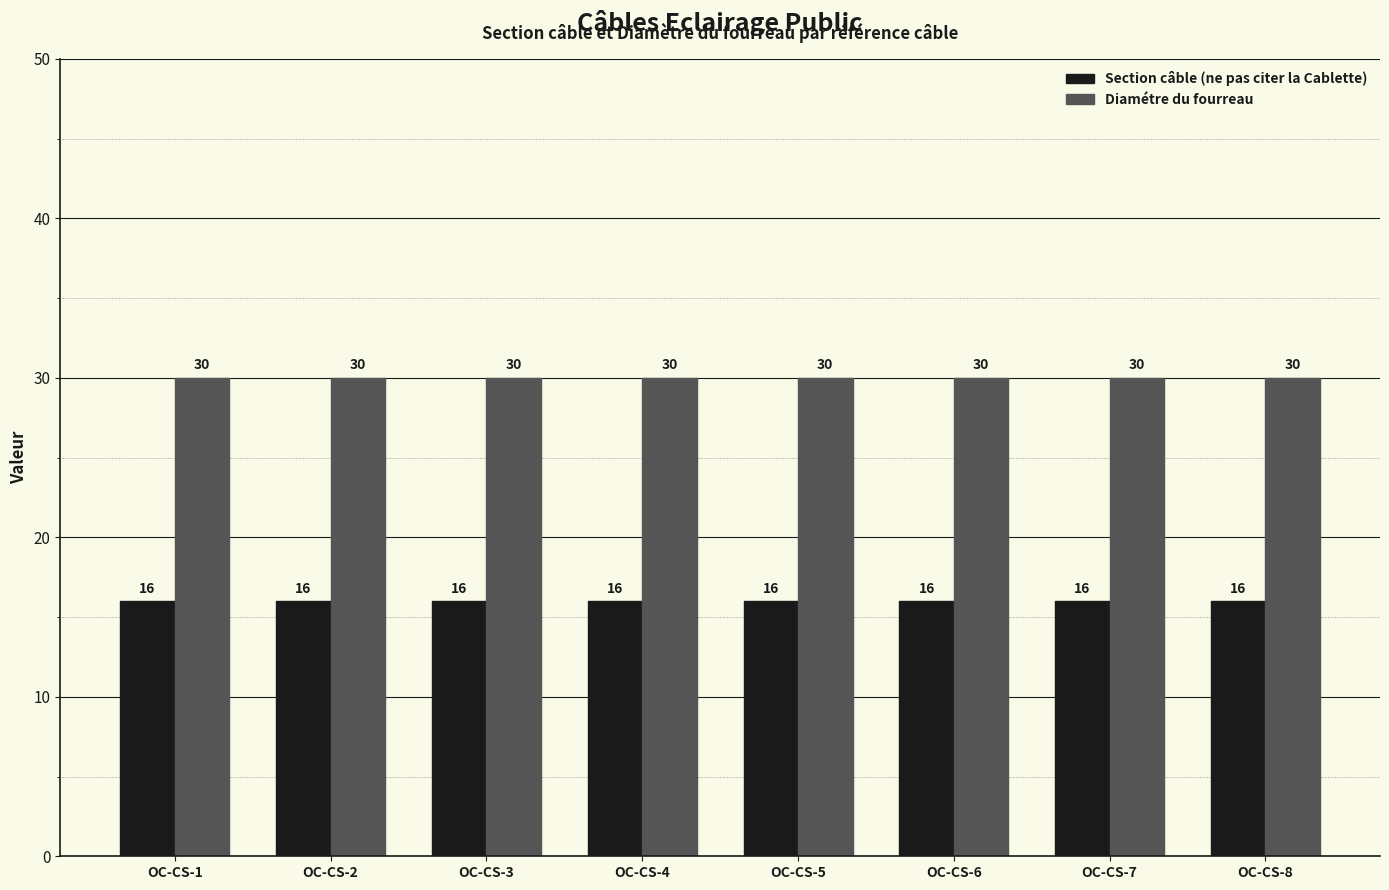

What are all the series names shown in the legend?

Section câble (ne pas citer la Cablette), Diamétre du fourreau